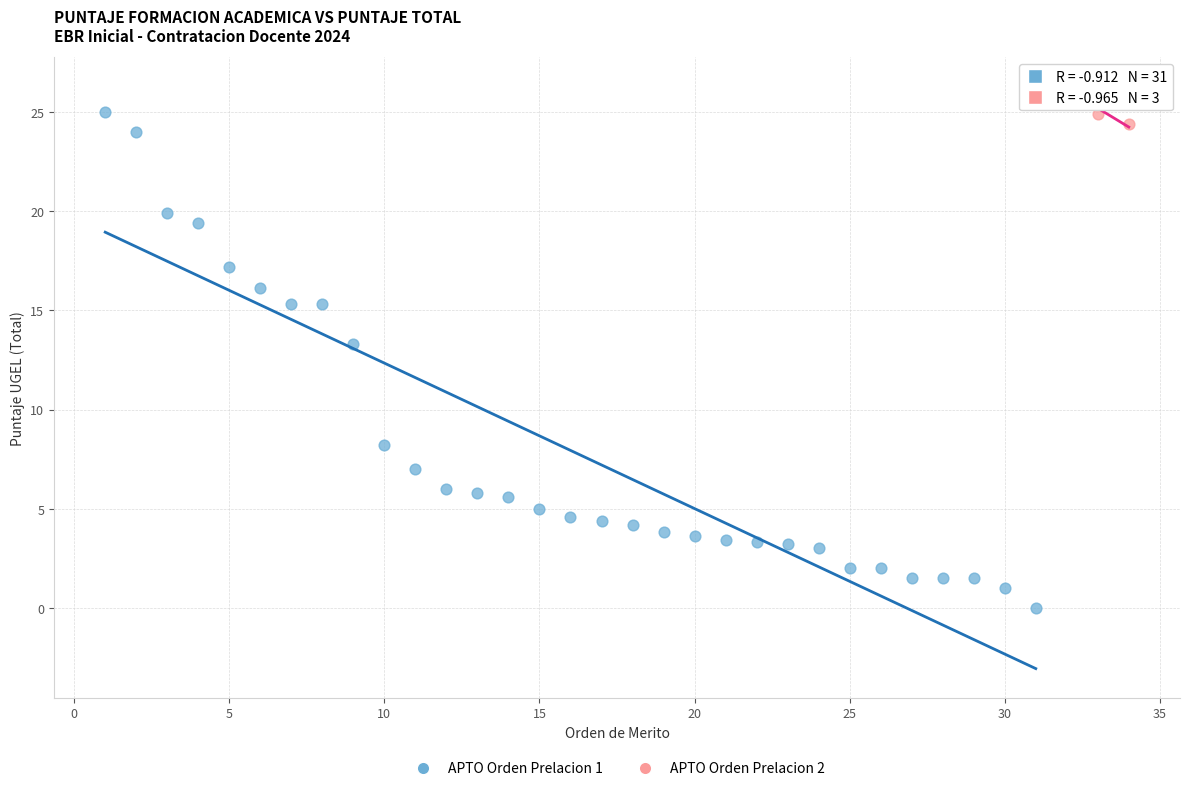

Which series reaches the maximum Y coordinate?

APTO Orden Prelacion 2